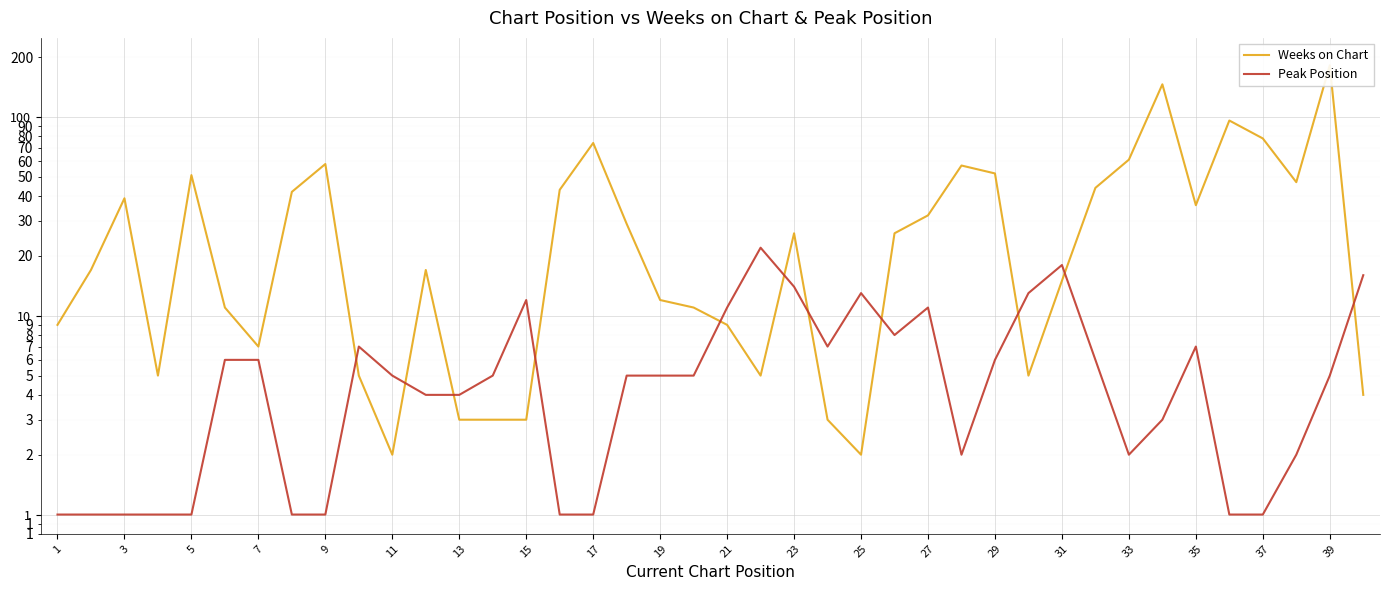

True or false: Peak Position has a value of 8 at 21.

False